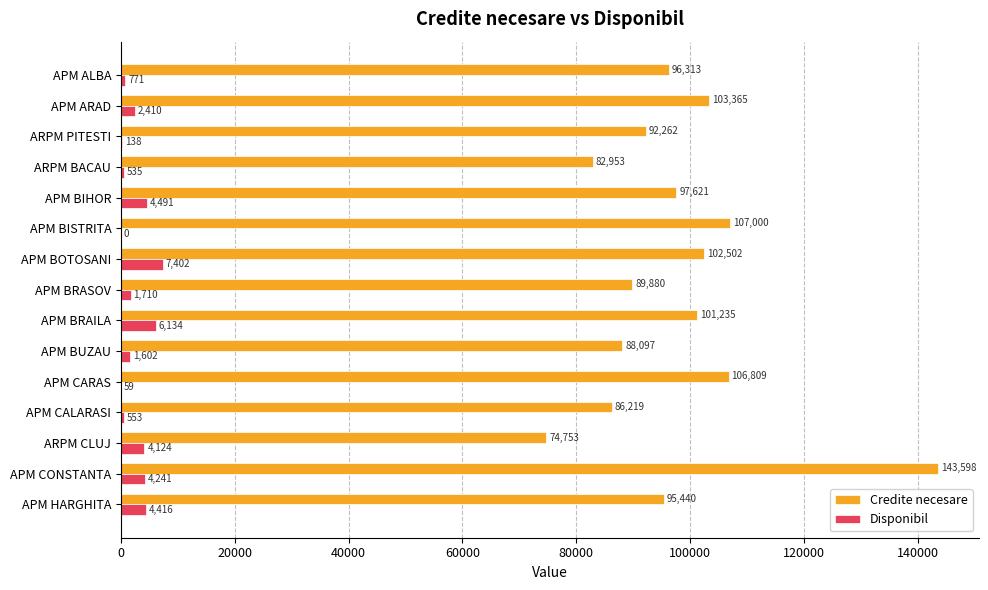

What is the maximum value shown in the chart?

143598